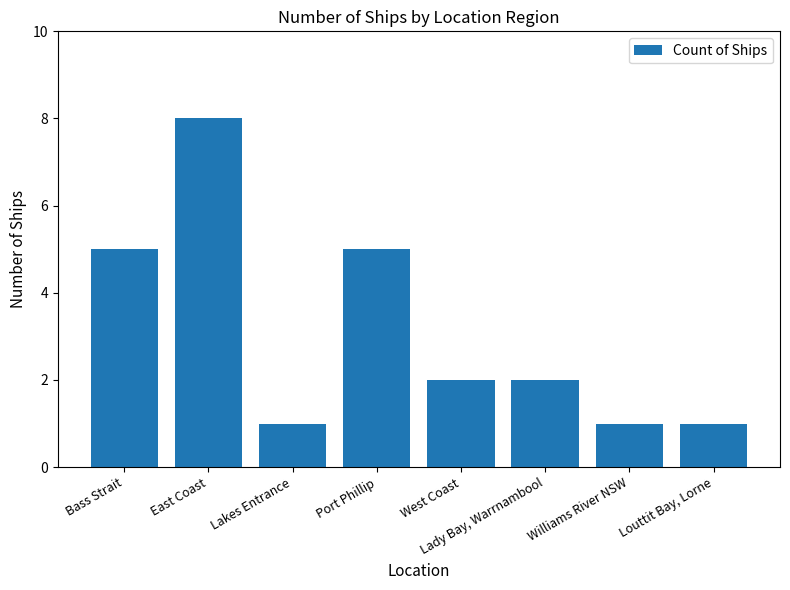

Are the bars grouped side by side (vs. stacked)?

No